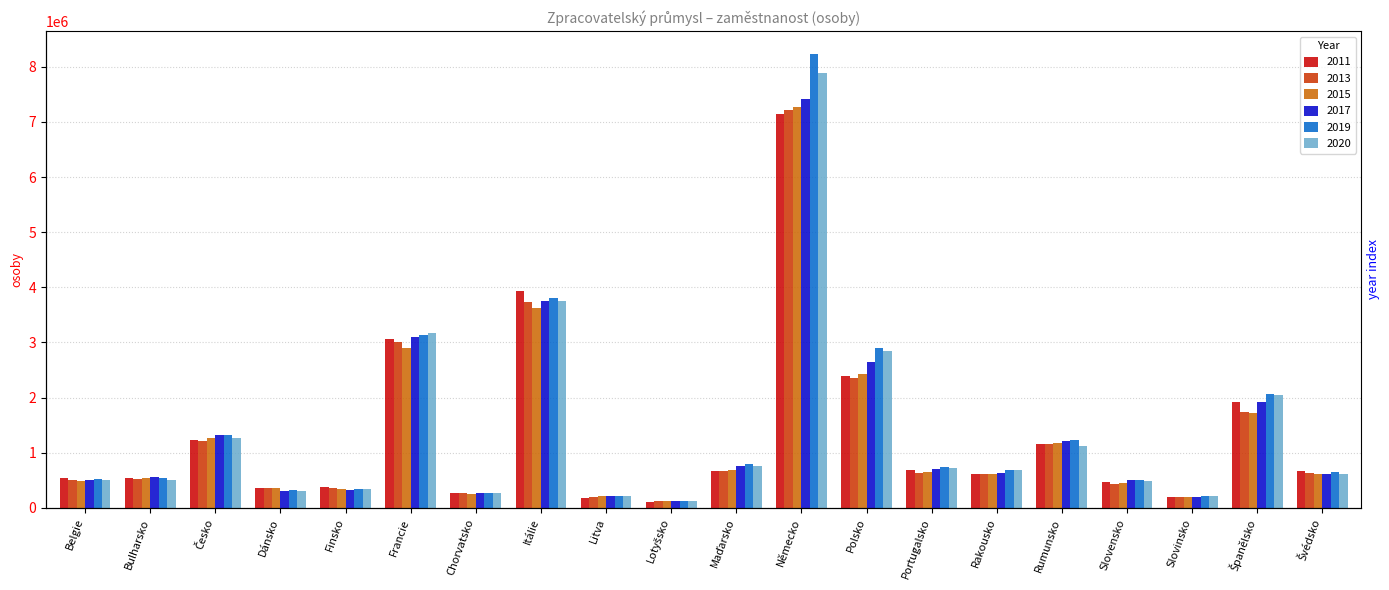

Which label corresponds to the largest value in the chart?

Německo